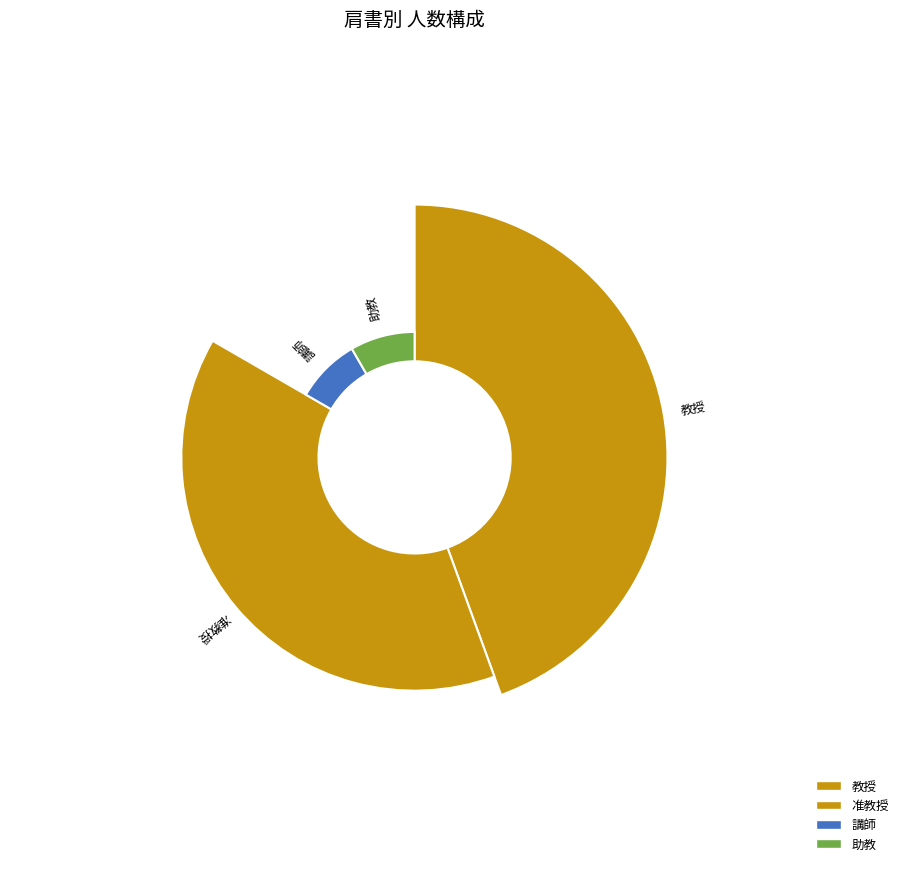

What is the largest slice in the pie chart?

教授